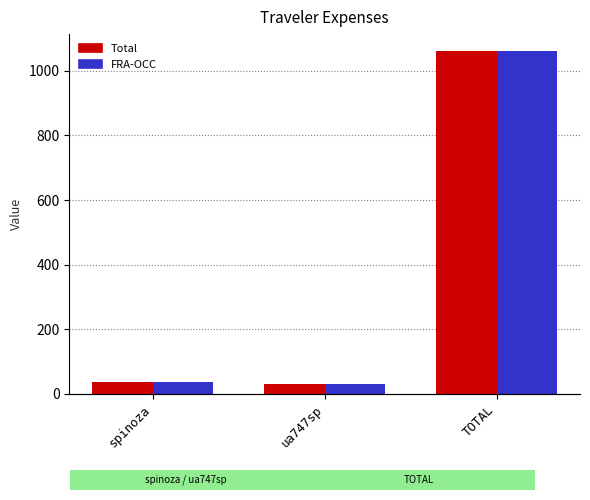

What is the sum of the Total values at spinoza and ua747sp?

68.2